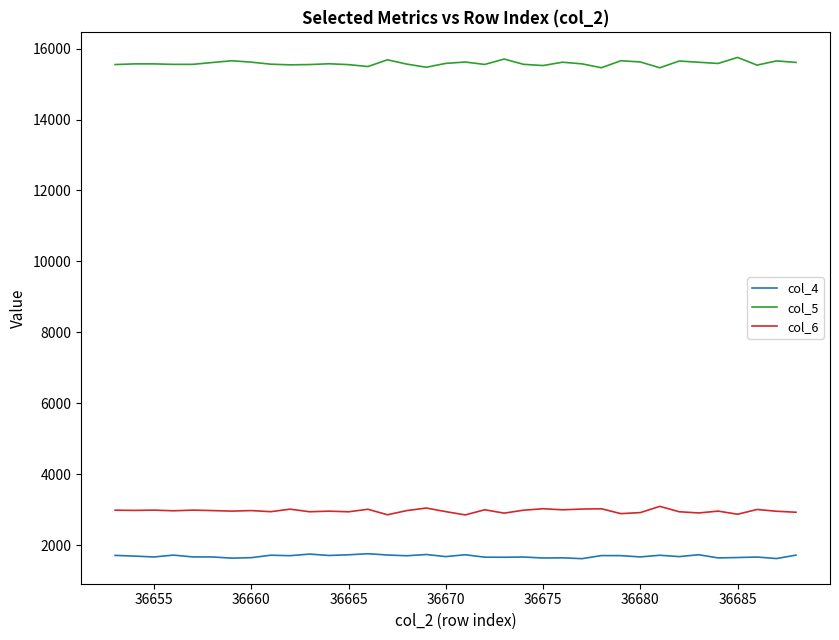

What are all the series names shown in the legend?

col_4, col_5, col_6